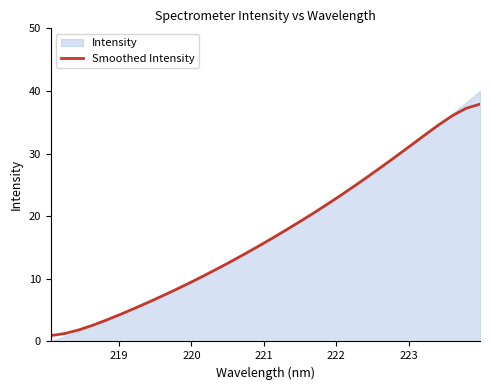

Is it true that the value at 22 is 12.0?

False